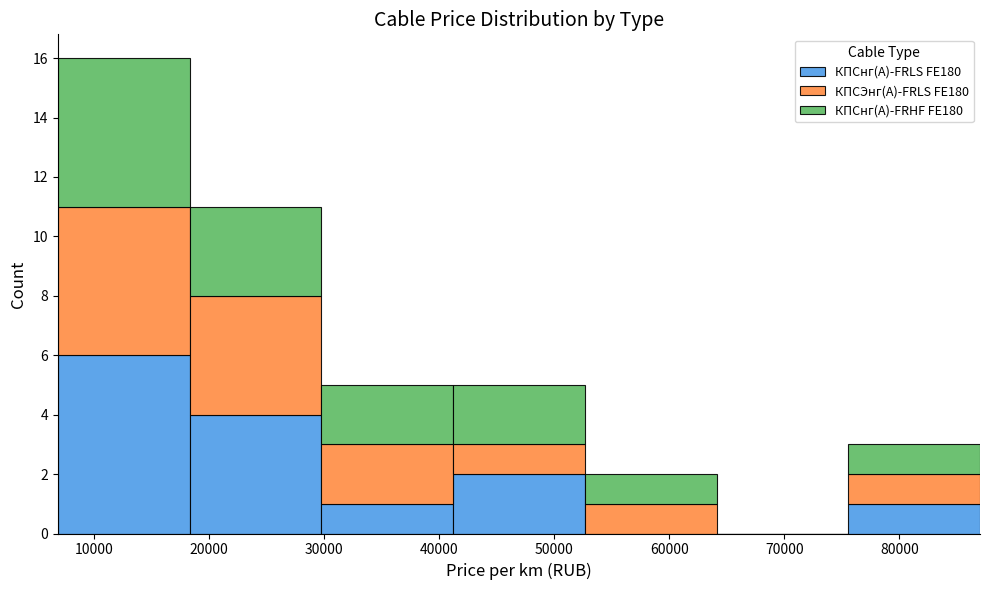

Reading left to right, list every stacked bar in this chart as the range it spans on the x-axis followed by its total height. Neither the bar edges nor the heights are printed on the chart, so give them approximately, as read against the axes.

7000 to 18000: 16
18000 to 30000: 11
30000 to 41000: 5
41000 to 53000: 5
53000 to 64000: 2
64000 to 76000: 0
76000 to 87000: 3